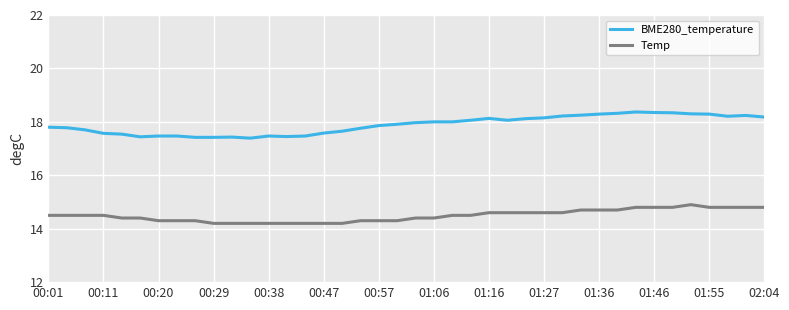

Which series has the widest spread of values?

BME280_temperature